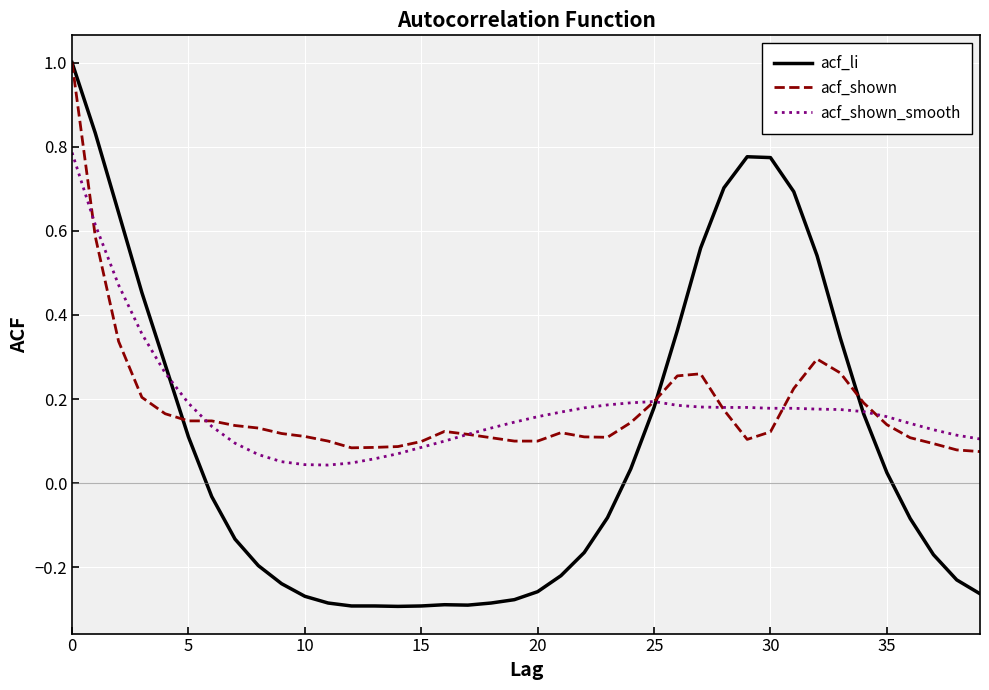

What is the highest value of the acf_shown series?

1.0